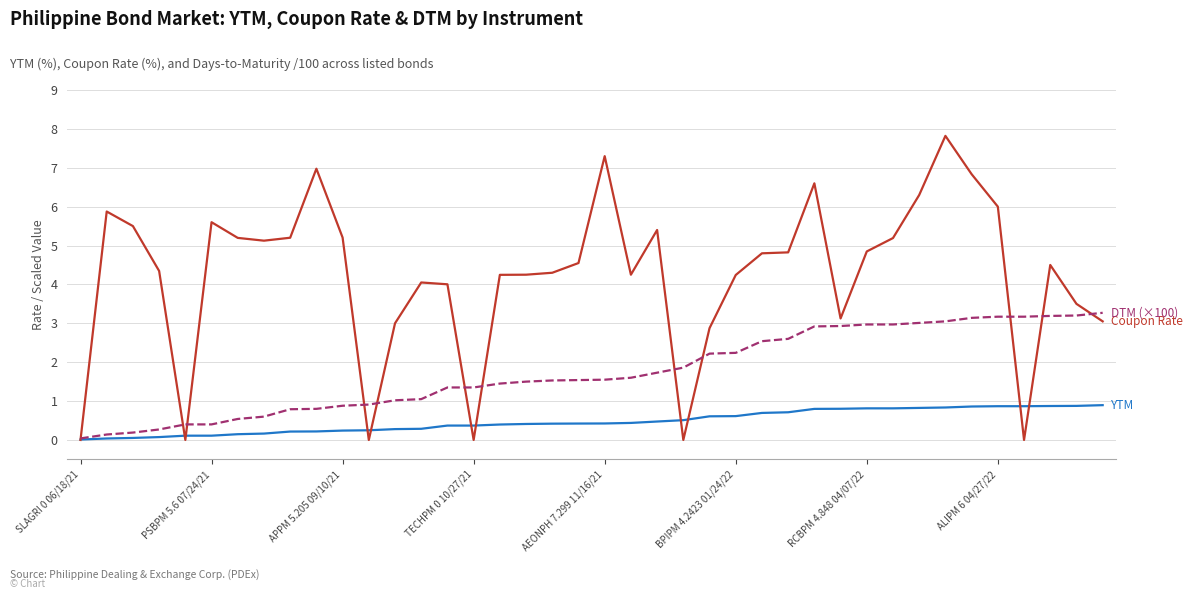

What is the greatest value displayed?

7.8